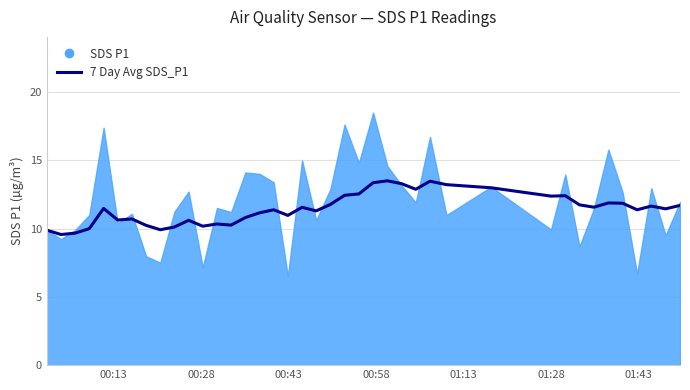

Count the number of values greater than 11.

25